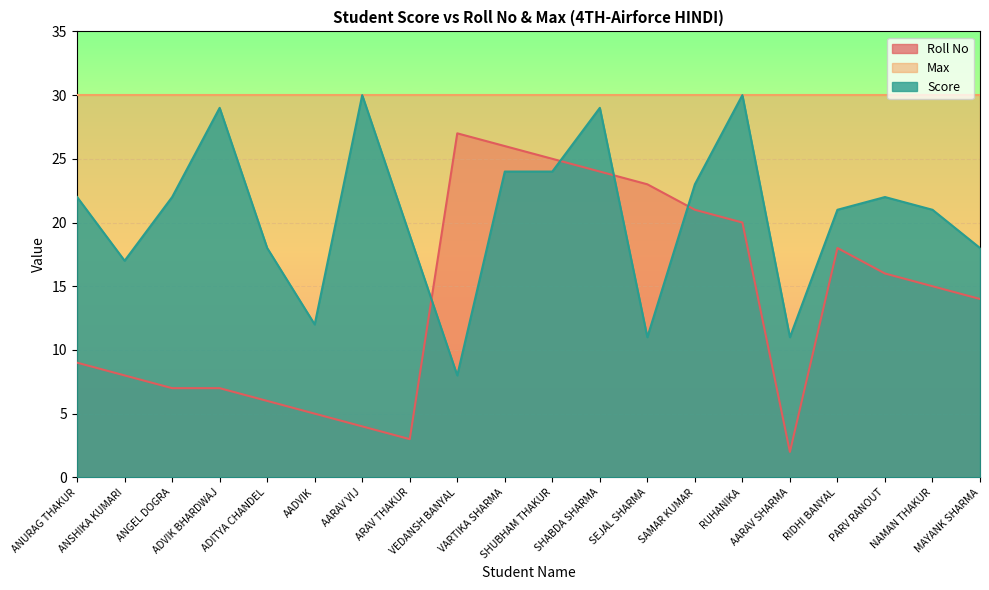

Rank the series by their average value, from lowest to highest.

Roll No, Score, Max